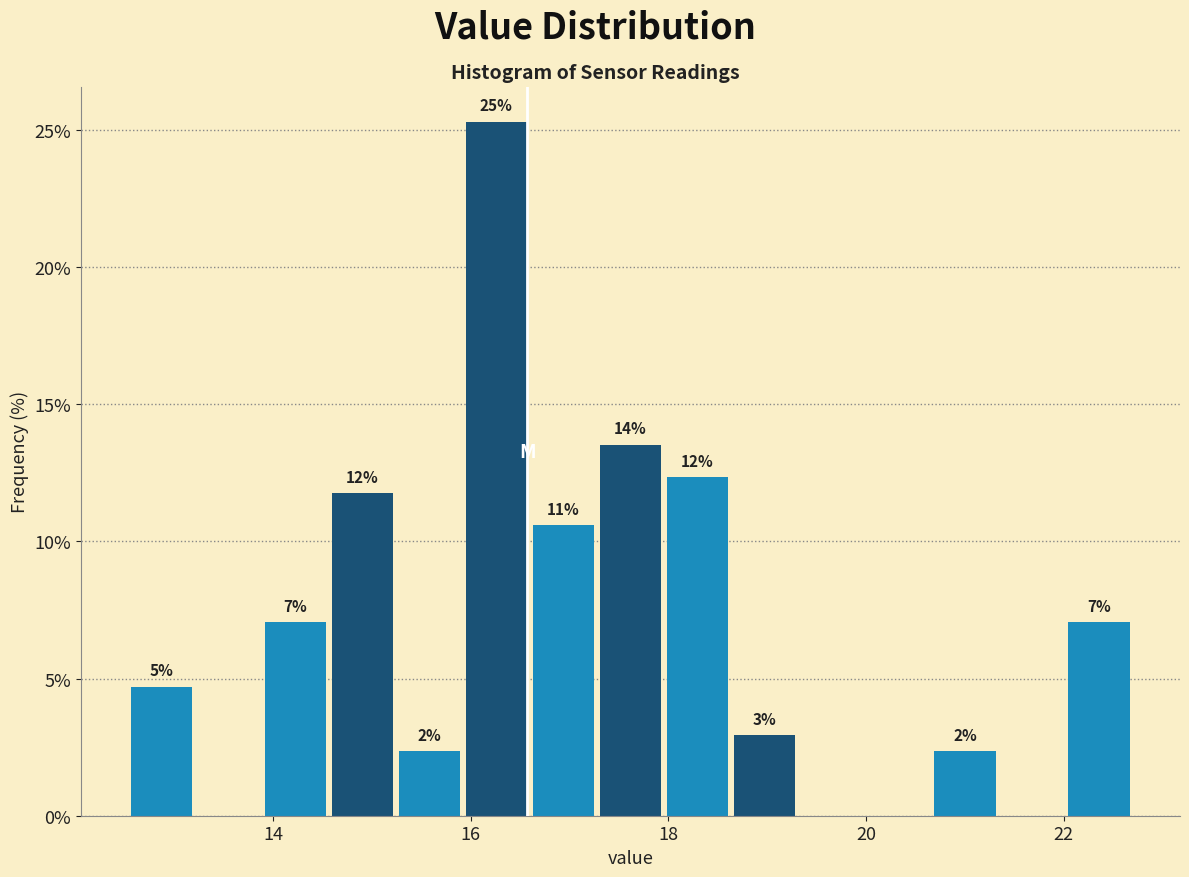

Around what value on the x-axis is the tallest bar? Give the approximate position of its centre, as read against the axis.

16.2